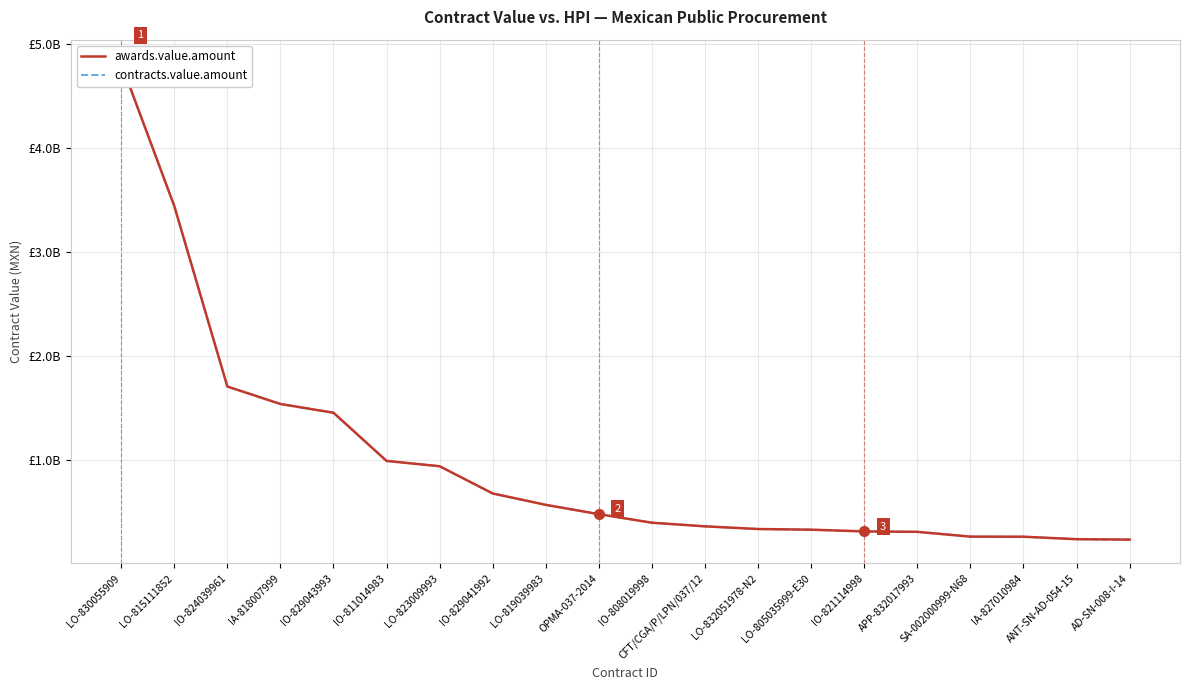

Reading left to right, extract all data points from this chart.

awards.value.amount: LO-830055909=4816003499	LO-815111852=3443851400	IO-824039961=1705172065	IA-818007999=1536760230	IO-829043993=1452587938	IO-811014983=988486354	LO-823009993=937302230	IO-829041992=675079332	LO-819039983=565540448	OPMA-037-2014=475626502	IO-808019998=393551180	CFT/CGA/P/LPN/037/12=358466633	LO-832051978-N2=332724351	LO-805035999-E30=326325751	IO-821114998=309728274	APP-832017993=305613834	SA-002000999-N68=259378231	IA-827010984=258534480	ANT-SN-AD-054-15=234886922	AD-SN-008-I-14=230703500
contracts.value.amount: LO-830055909=4816003499	LO-815111852=3443851400	IO-824039961=1705172065	IA-818007999=1536760230	IO-829043993=1452587938	IO-811014983=988486354	LO-823009993=937302230	IO-829041992=675079332	LO-819039983=565540448	OPMA-037-2014=475626502	IO-808019998=393551180	CFT/CGA/P/LPN/037/12=358466633	LO-832051978-N2=332724351	LO-805035999-E30=326325751	IO-821114998=309728274	APP-832017993=305613834	SA-002000999-N68=259378231	IA-827010984=258534480	ANT-SN-AD-054-15=234886922	AD-SN-008-I-14=230703500